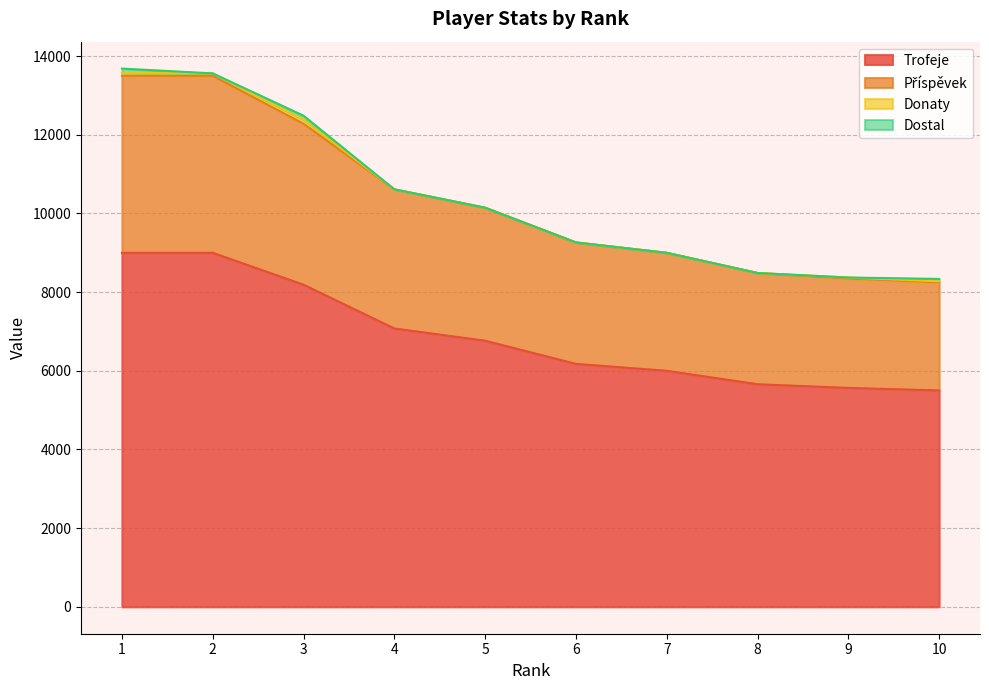

True or false: Trofeje and Příspěvek cross at least once.

False